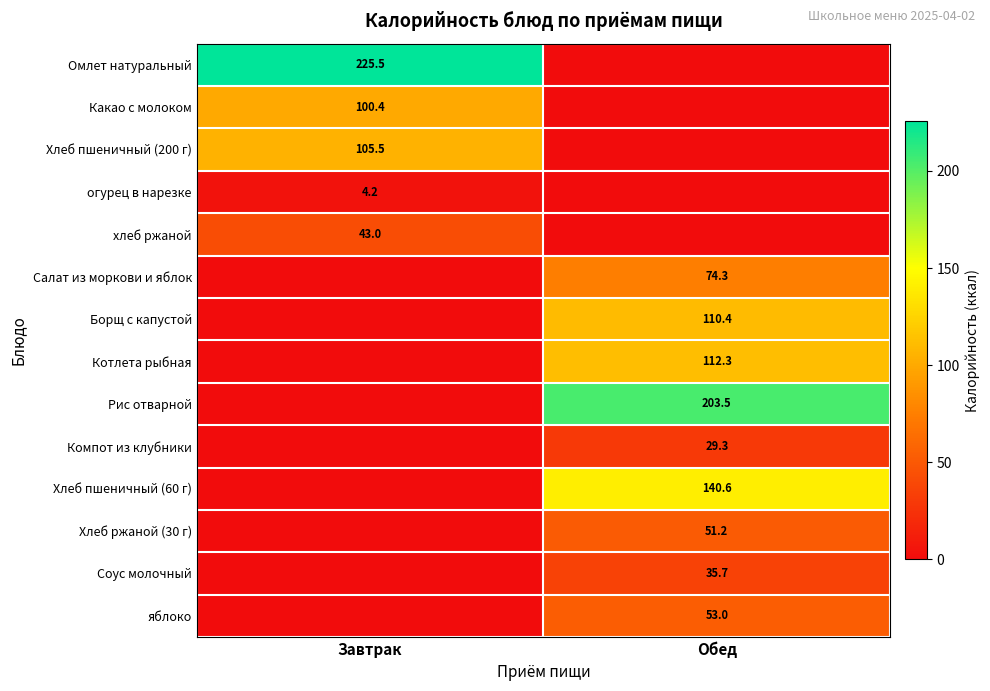

Is it true that Борщ с капустой equals 110.4 at Обед?

True